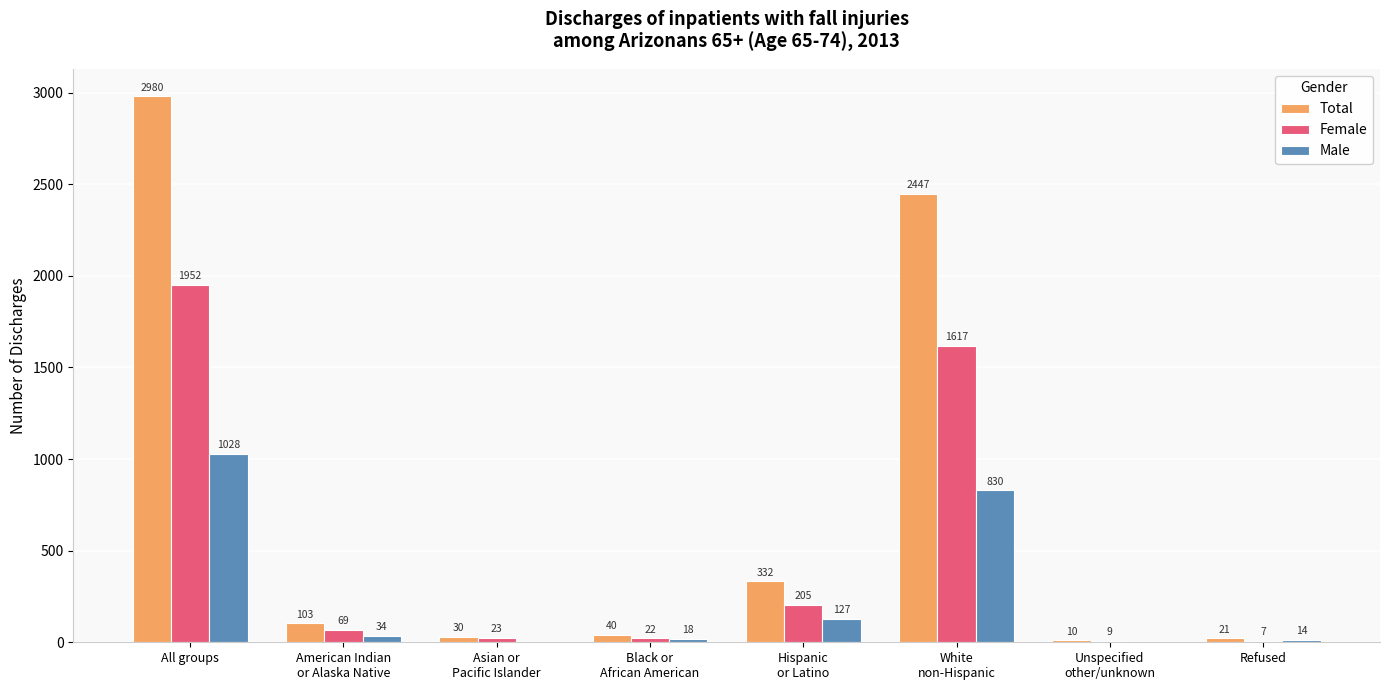

Reading left to right, transcribe all the data shown in this chart.

Total: 2980	103	30	40	332	2447	10	21
Female: 1952	69	23	22	205	1617	9	7
Male: 1028	34	0	18	127	830	0	14